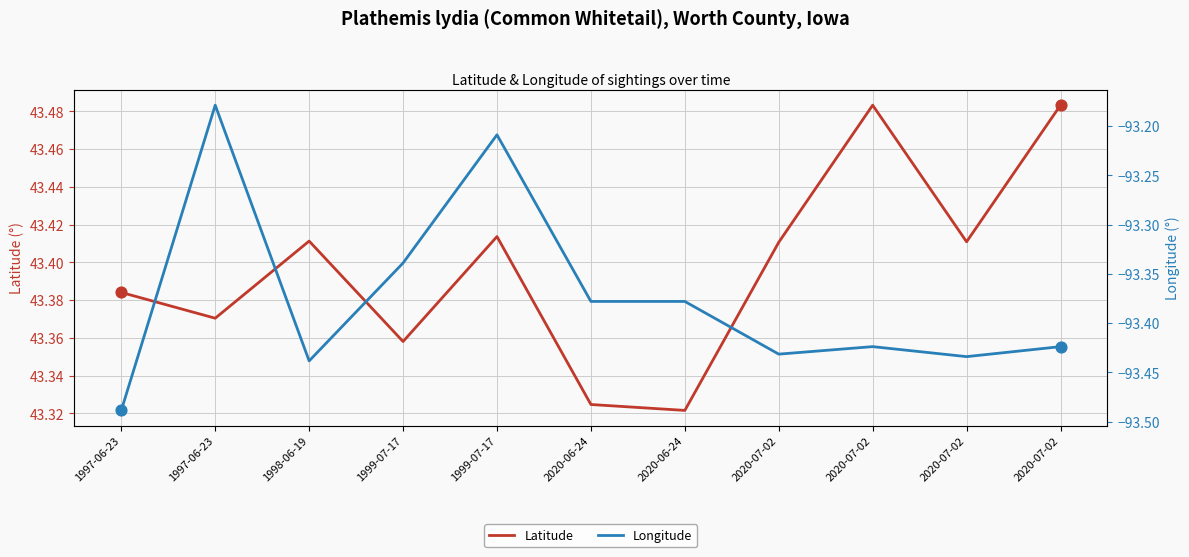

Is the value of Longitude at 2020-07-02 greater than the value of Latitude at 2020-07-02?

No